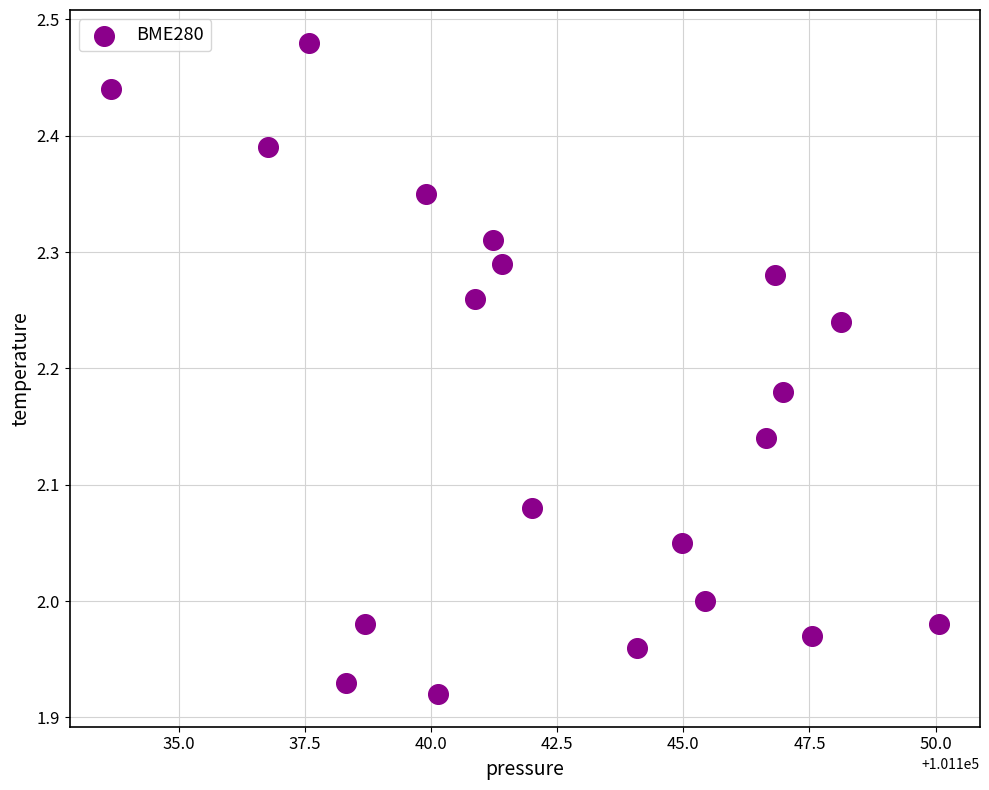

What is the range of X values (max minus min)?

16.4